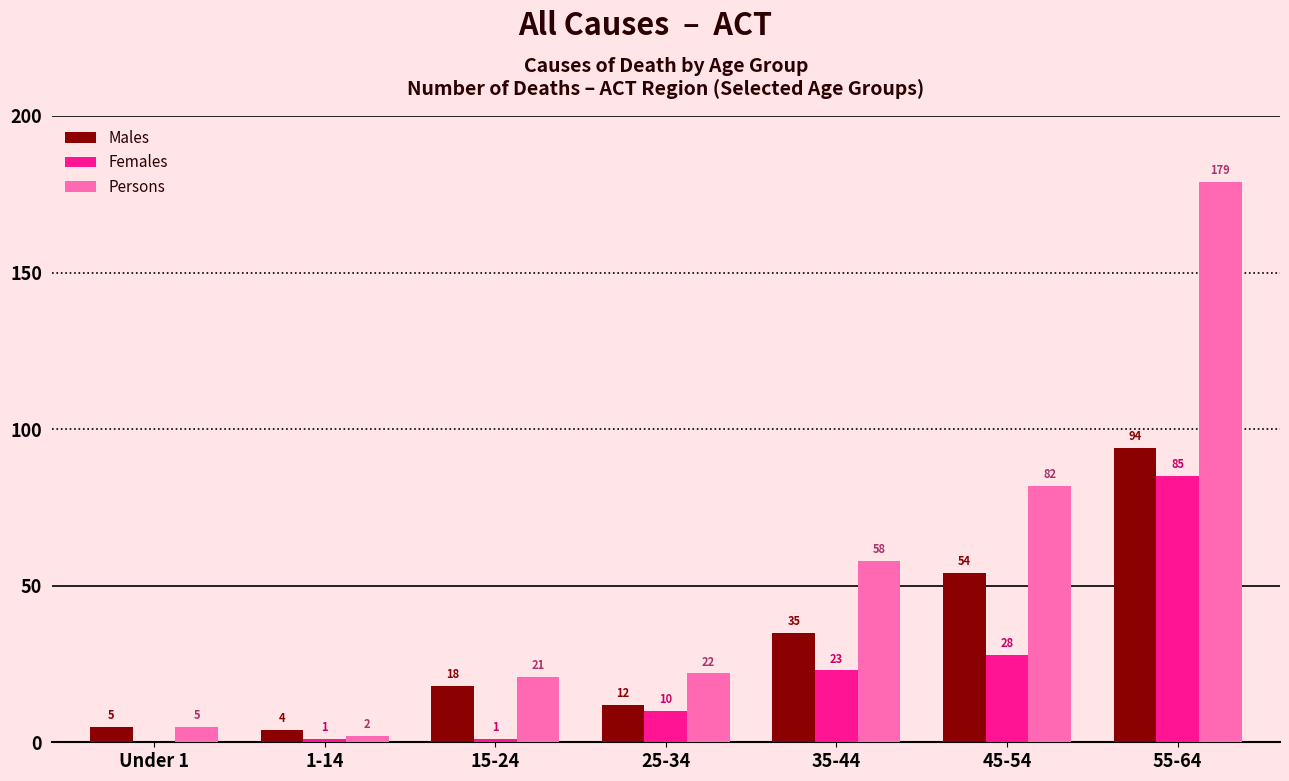

Reading right to left, extract all data points from this chart.

Males: 55-64=94	45-54=54	35-44=35	25-34=12	15-24=18	1-14=4	Under 1=5
Females: 55-64=85	45-54=28	35-44=23	25-34=10	15-24=1	1-14=1	Under 1=0
Persons: 55-64=179	45-54=82	35-44=58	25-34=22	15-24=21	1-14=2	Under 1=5